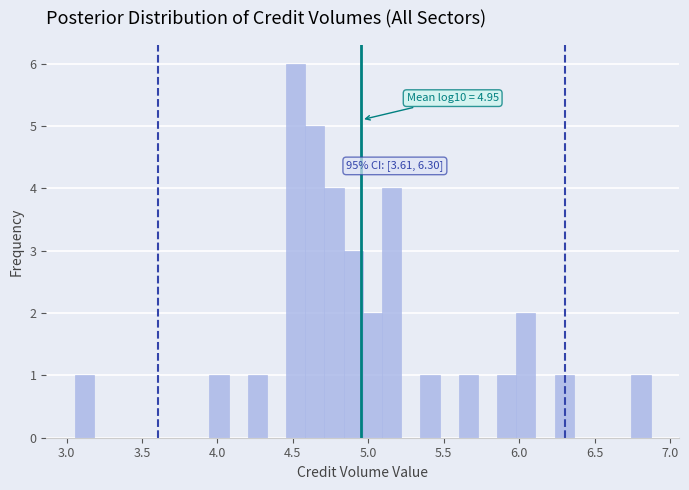

Read against the x-axis, roughly where is the centre of the tallest bar?

4.50